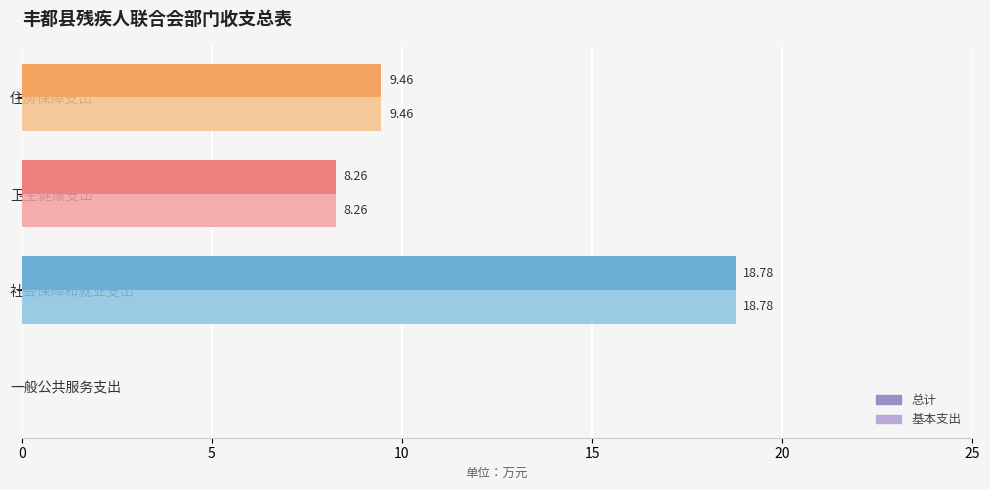

Which label corresponds to the largest value in the chart?

社会保障和就业支出